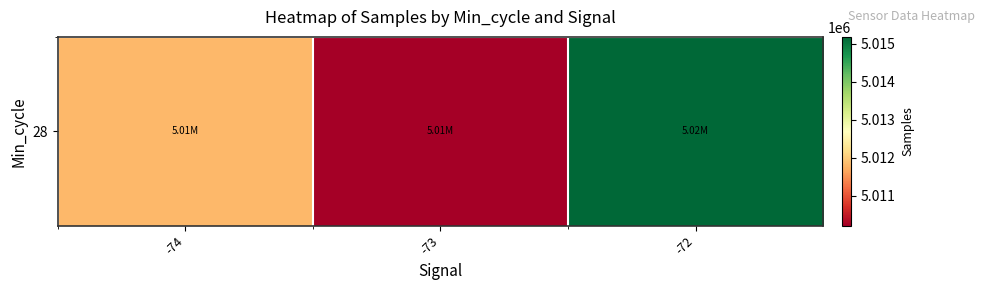

Which label corresponds to the smallest value in the chart?

-73